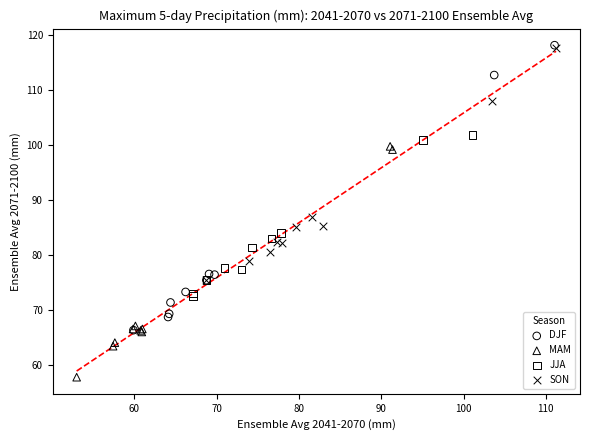

Which series reaches the minimum Y coordinate?

MAM